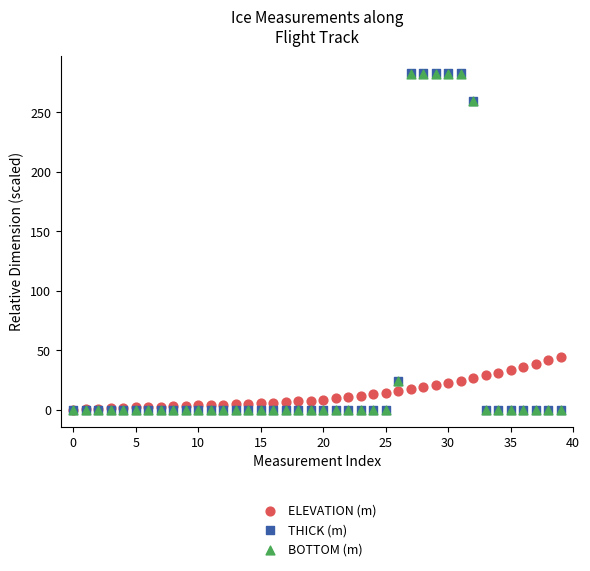

What are all the series names shown in the legend?

ELEVATION (m), THICK (m), BOTTOM (m)